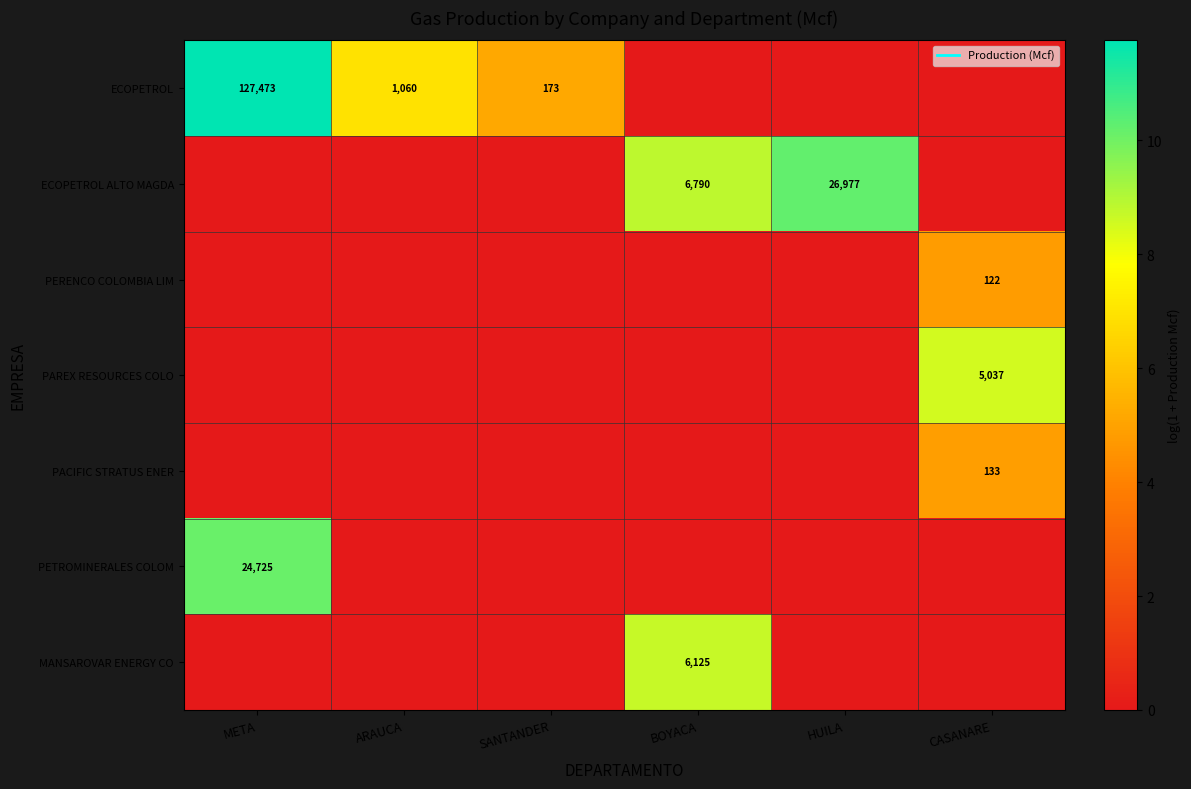

List the series in order of their peak value, lowest first.

PERENCO COLOMBIA LIM, PACIFIC STRATUS ENER, PAREX RESOURCES COLO, MANSAROVAR ENERGY CO, PETROMINERALES COLOM, ECOPETROL ALTO MAGDA, ECOPETROL